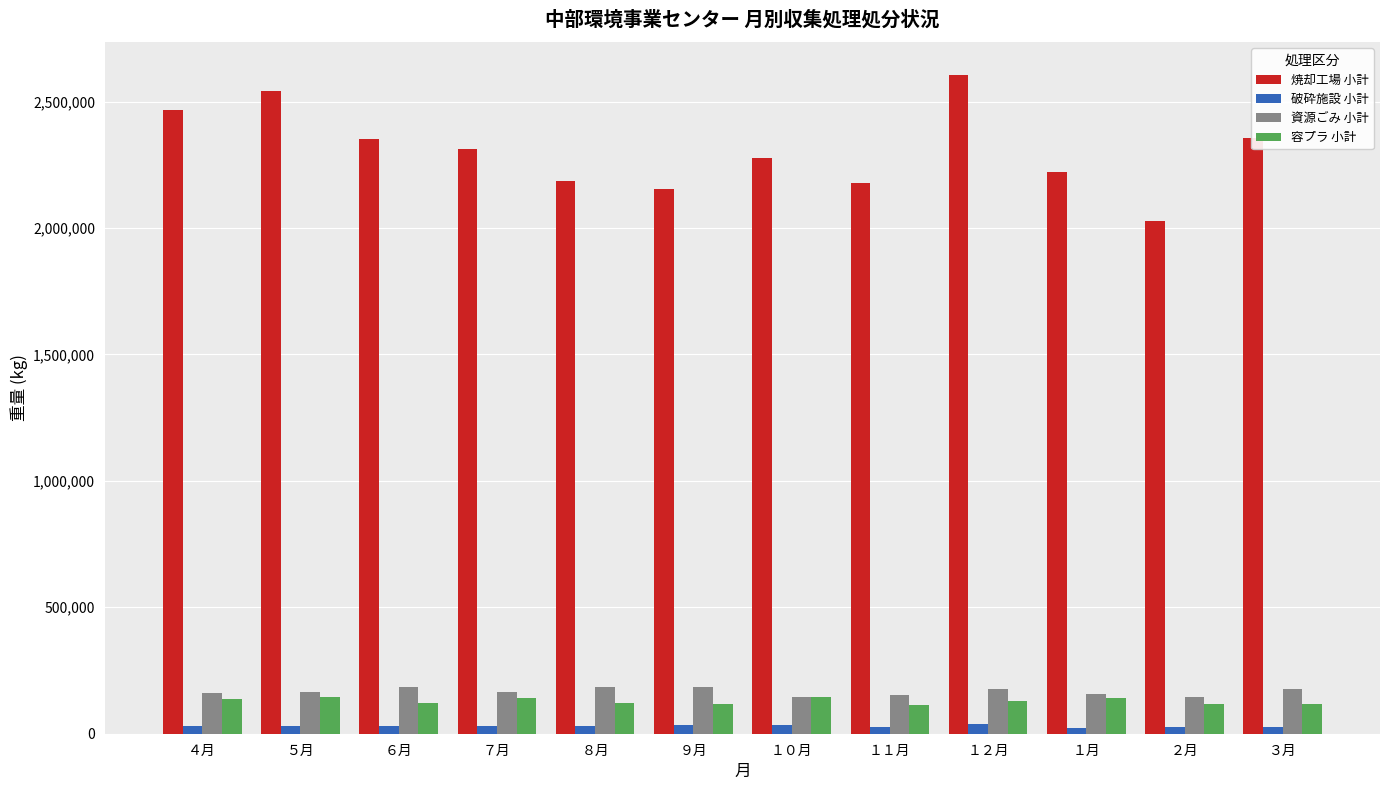

What are all the series names shown in the legend?

焼却工場 小計, 破砕施設 小計, 資源ごみ 小計, 容プラ 小計